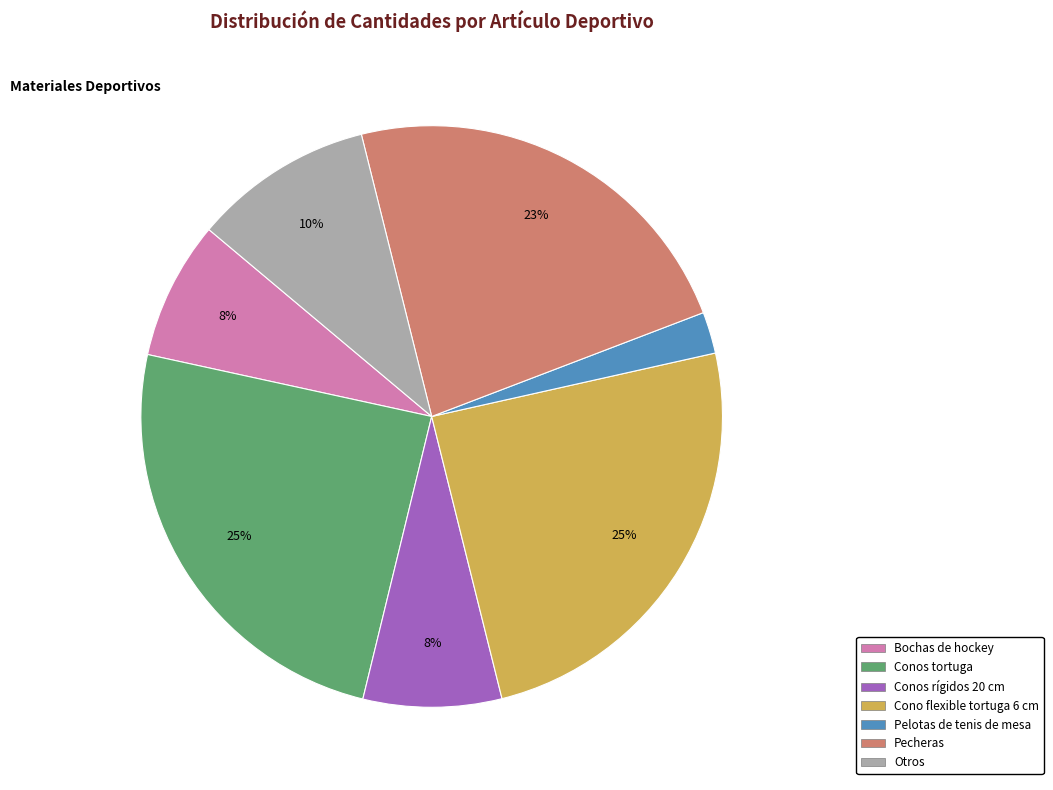

To the nearest percent, what is the average slice percentage?

14%